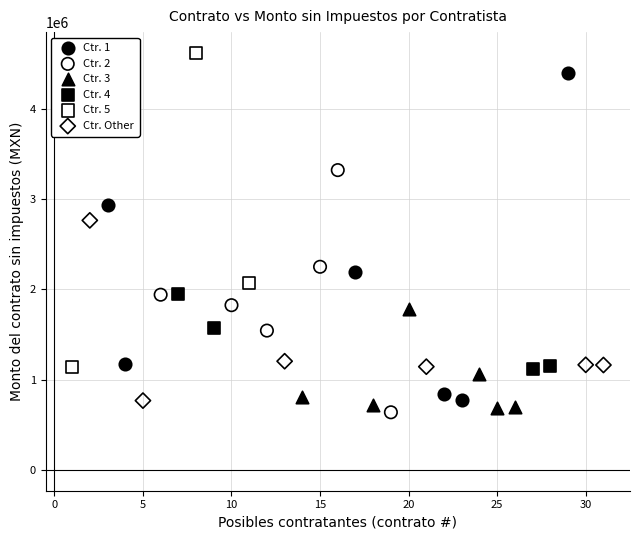

Which series reaches the minimum Y coordinate?

Ctr. 2